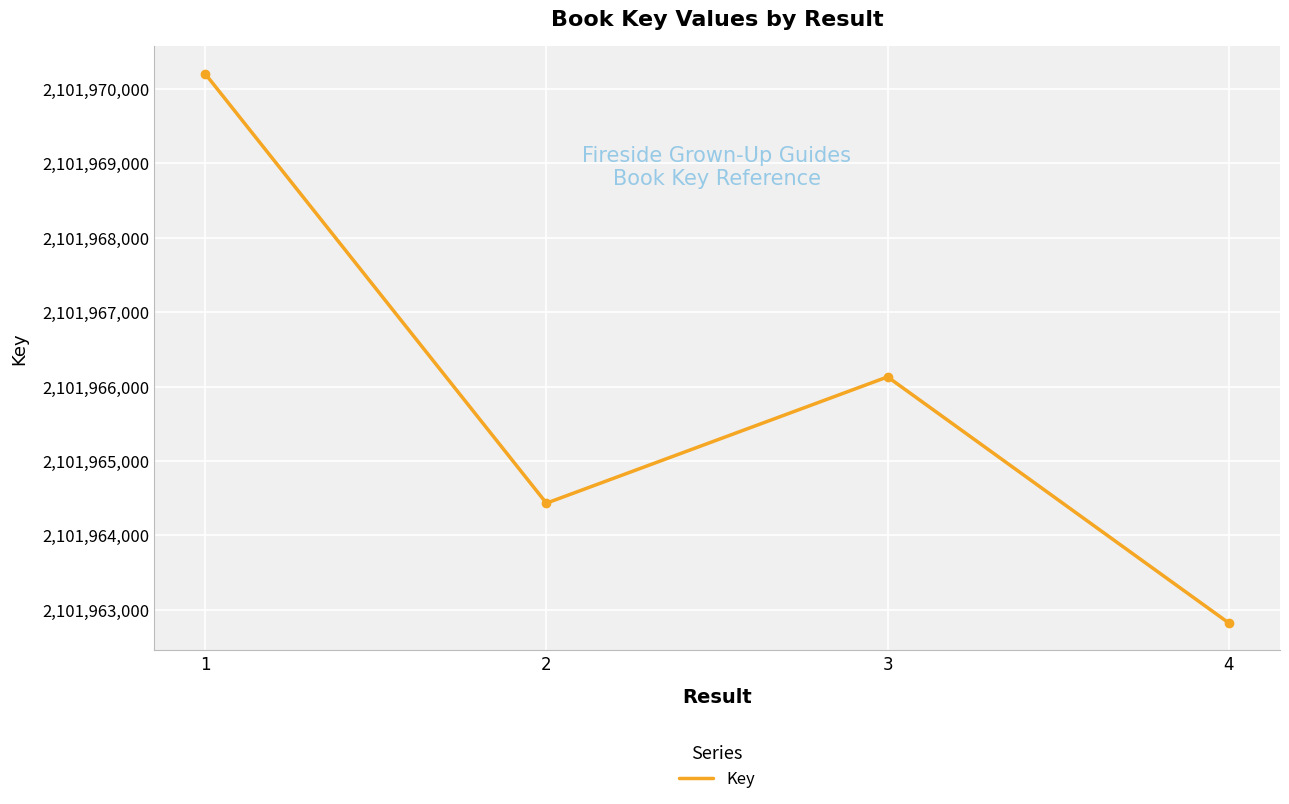

Where is the data nearest to the value 2101966513?

3